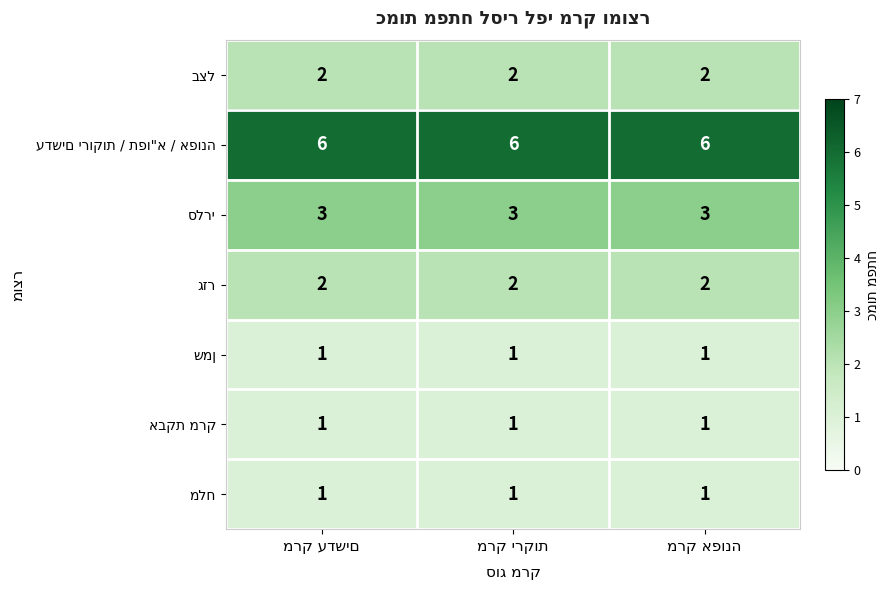

What is the maximum value shown in the chart?

6